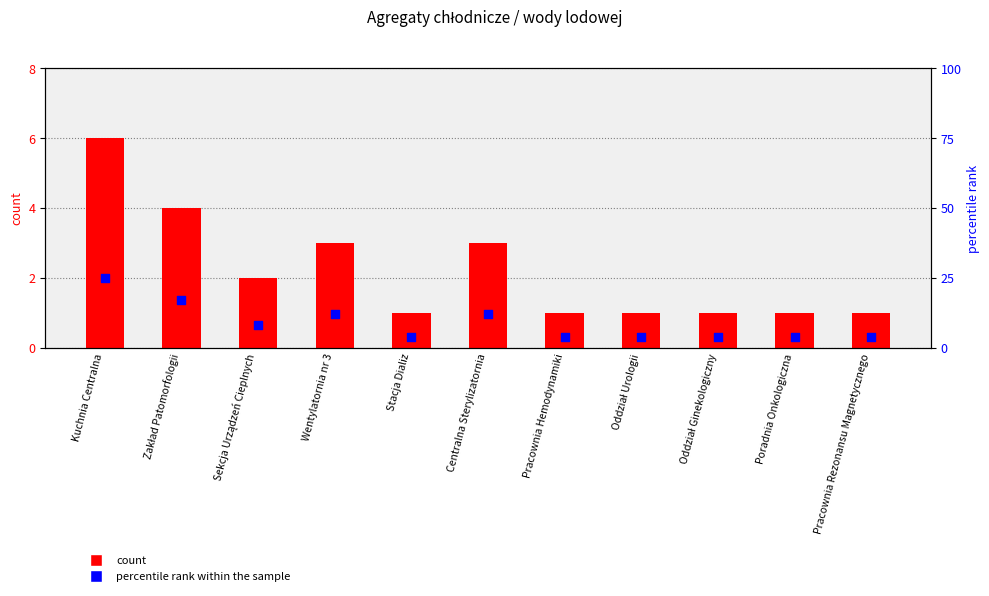

Which series has the largest Y range (max minus min)?

percentile rank within the sample